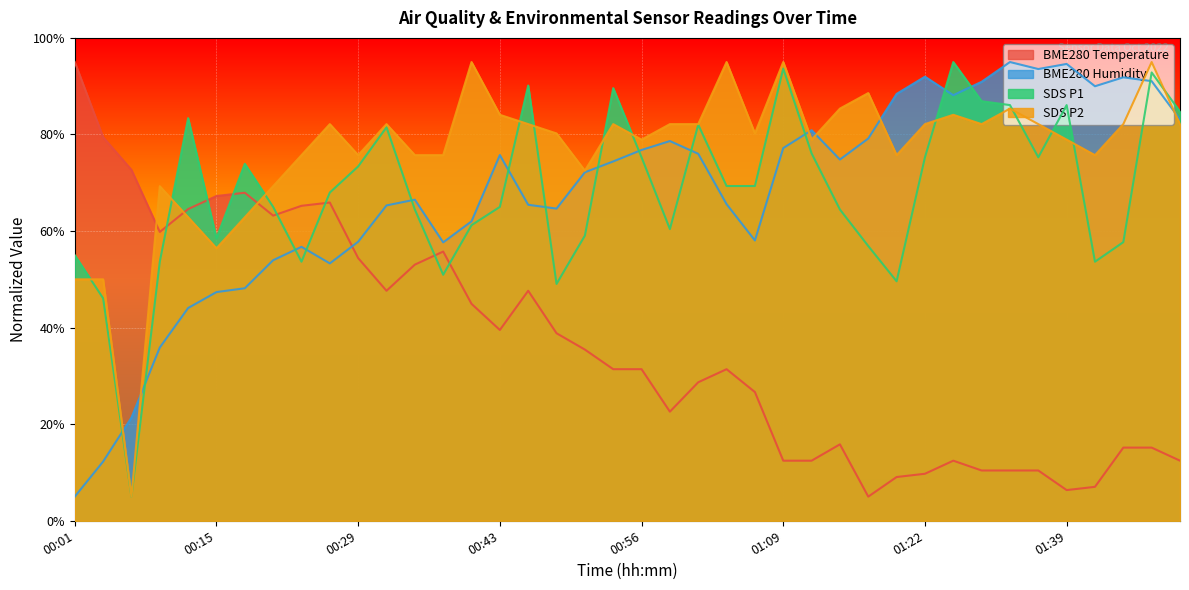

Where is the first local minimum for BME280_humidity?

00:26